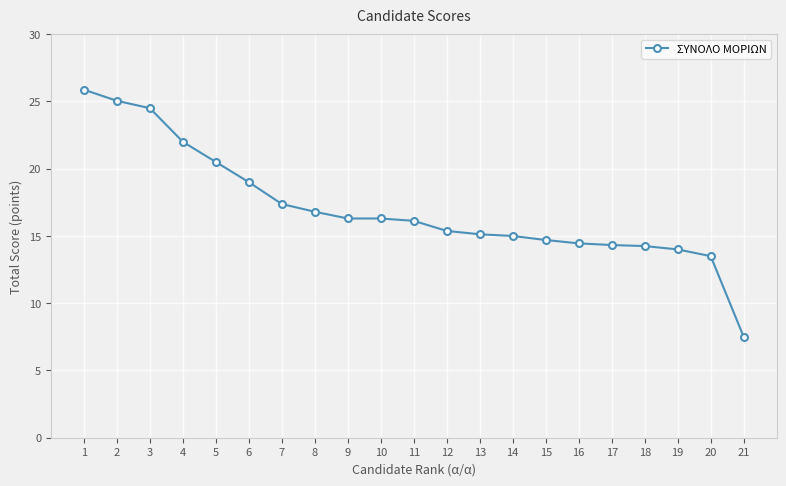

How many lines are shown in the chart?

1